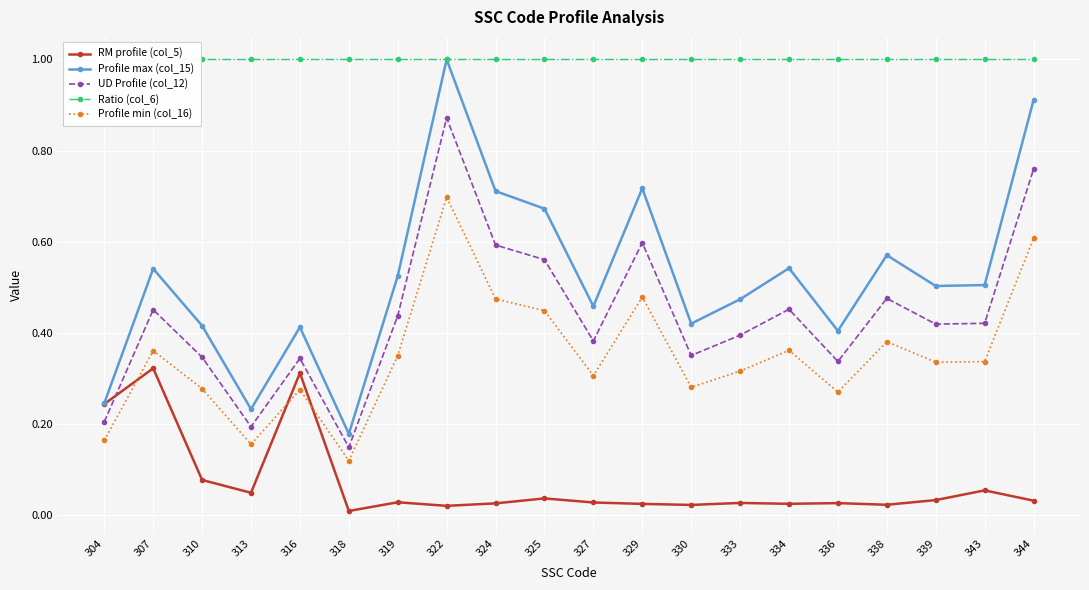

Between which two adjacent categories do UD Profile (col_12) and RM profile (col_5) first intersect?

304 and 307